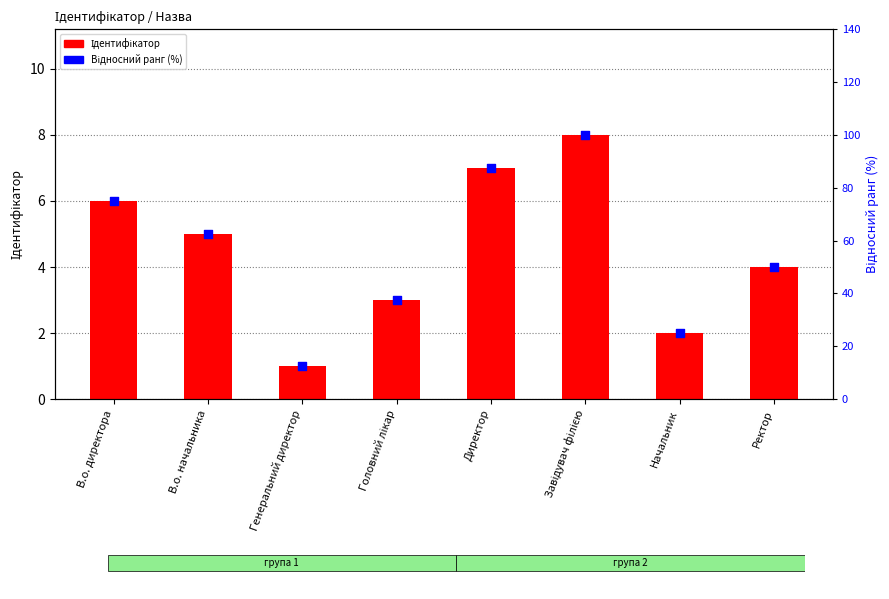

Which series reaches the minimum Y coordinate?

Ідентифікатор